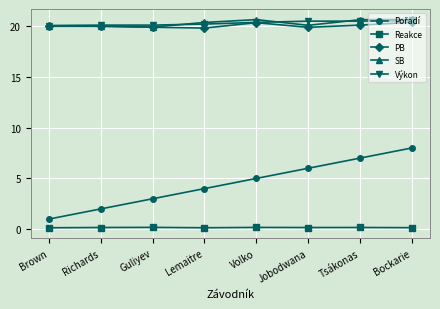

In PB, how many points are higher than both neighbors (excluding endpoints)?

1